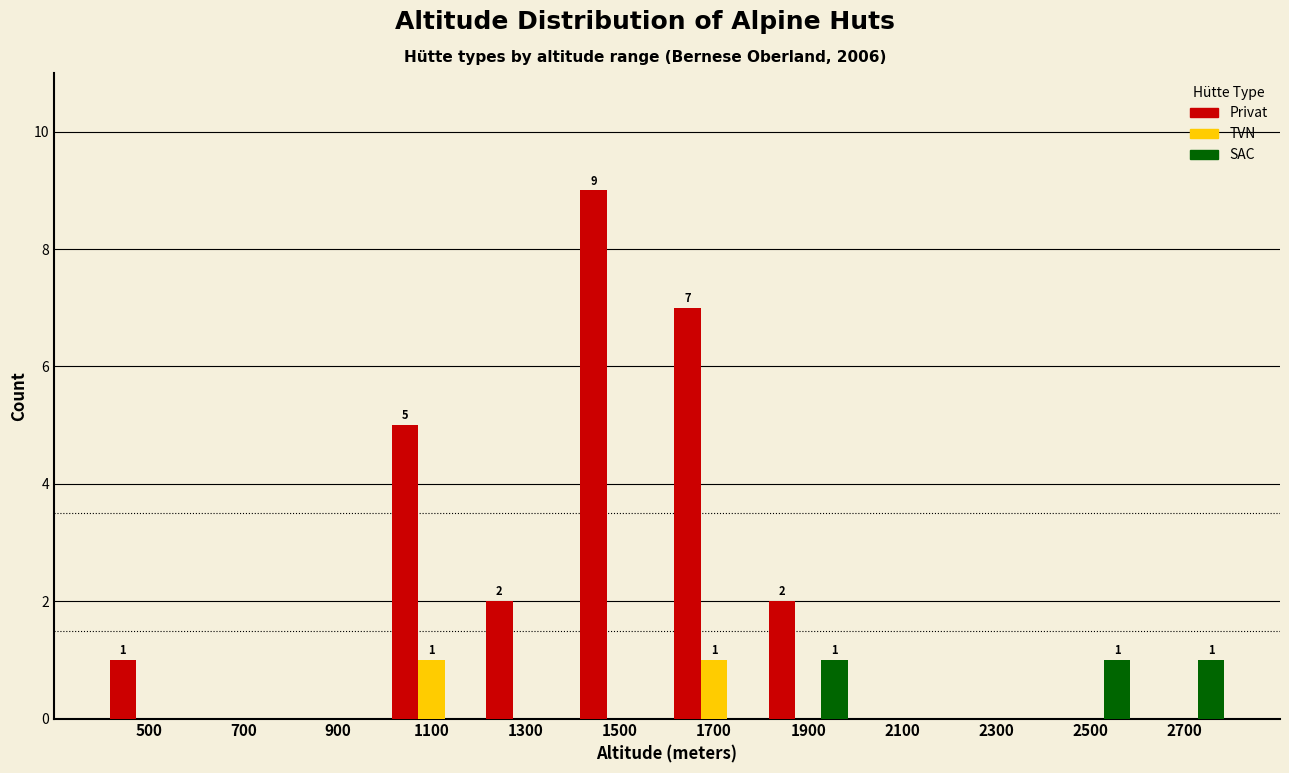

How many categories are shown in the chart?

12